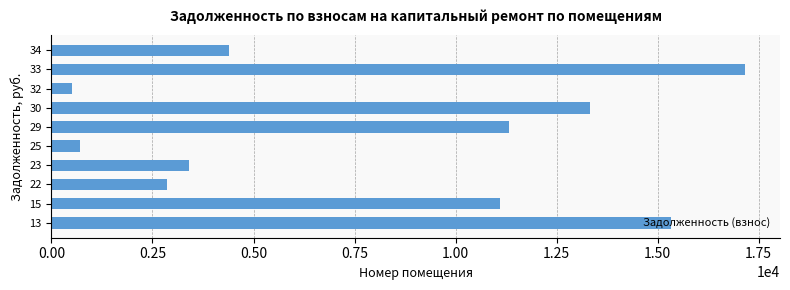

List the labels in order of value, smallest first.

32, 25, 22, 23, 34, 15, 29, 30, 13, 33